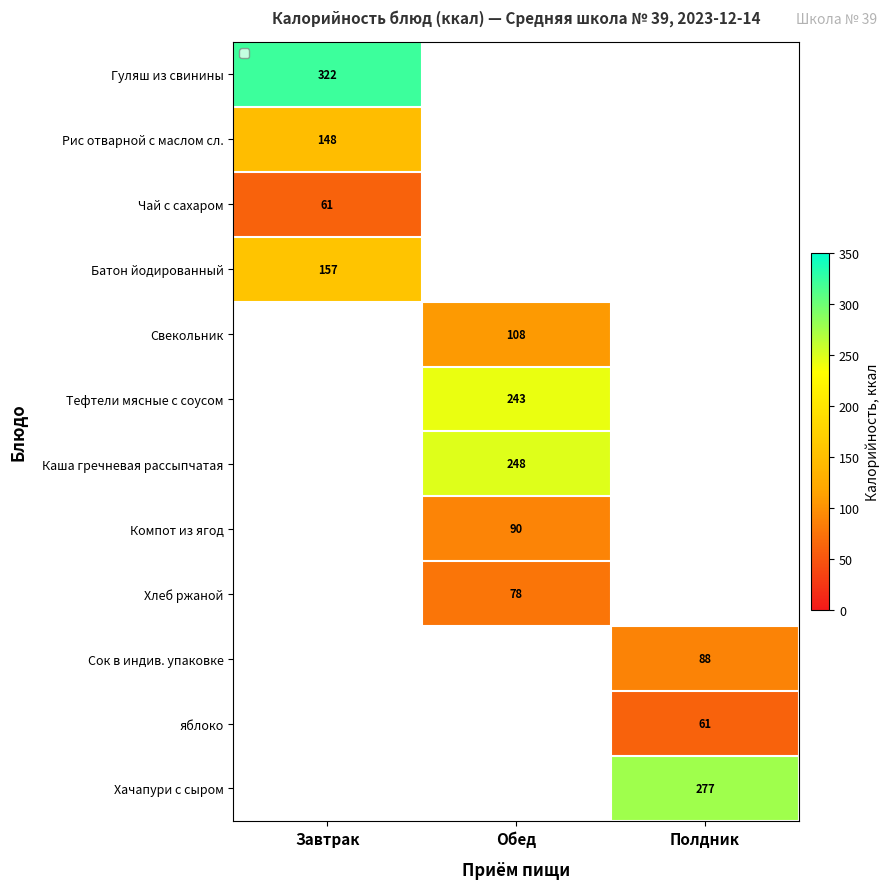

True or false: Каша гречневая рассыпчатая has a value of 445.0 at Обед.

False